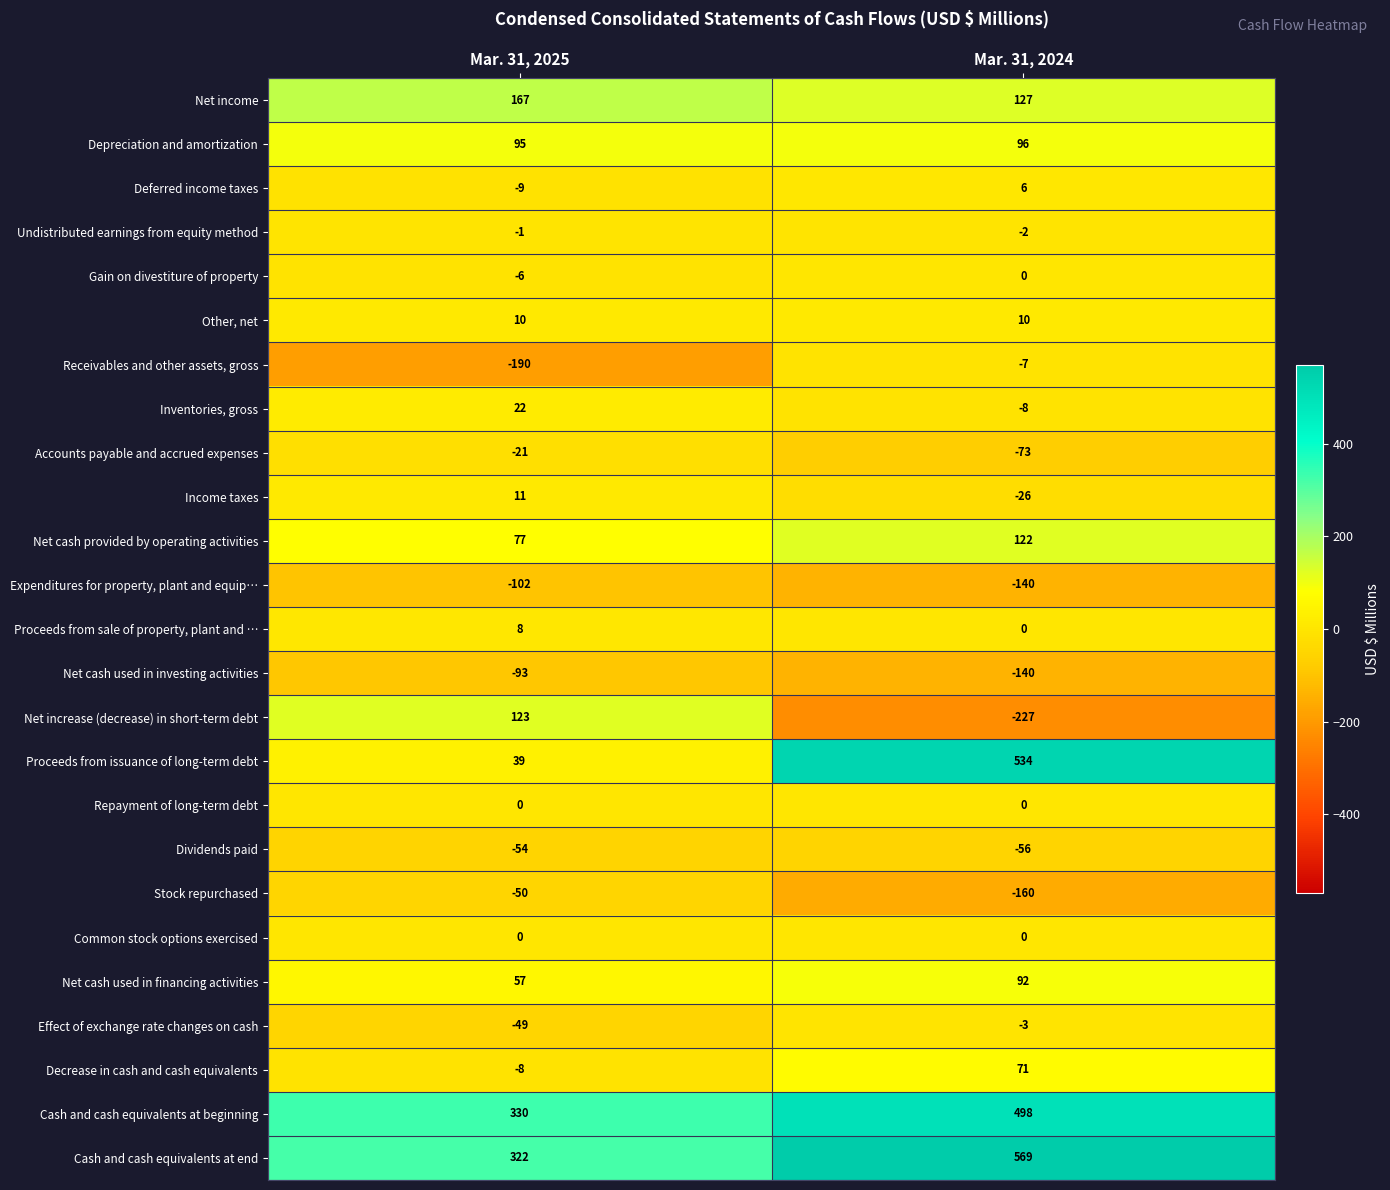

At which category is the sum across all series the highest?

Mar. 31, 2024